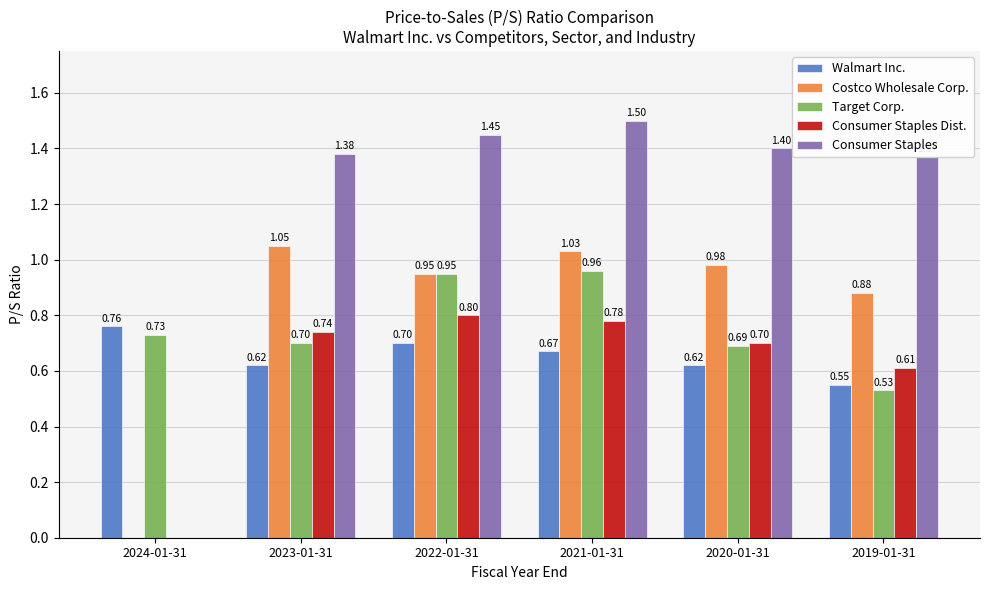

Which series has the largest range (max minus min)?

Consumer Staples